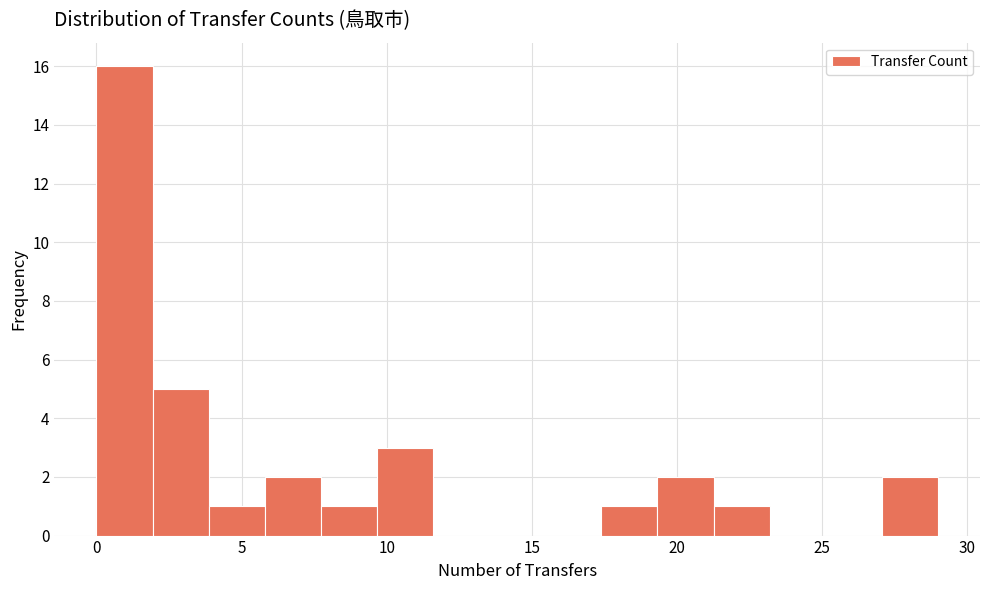

Around what value on the x-axis is the tallest bar? Give the approximate position of its centre, as read against the axis.

1.0